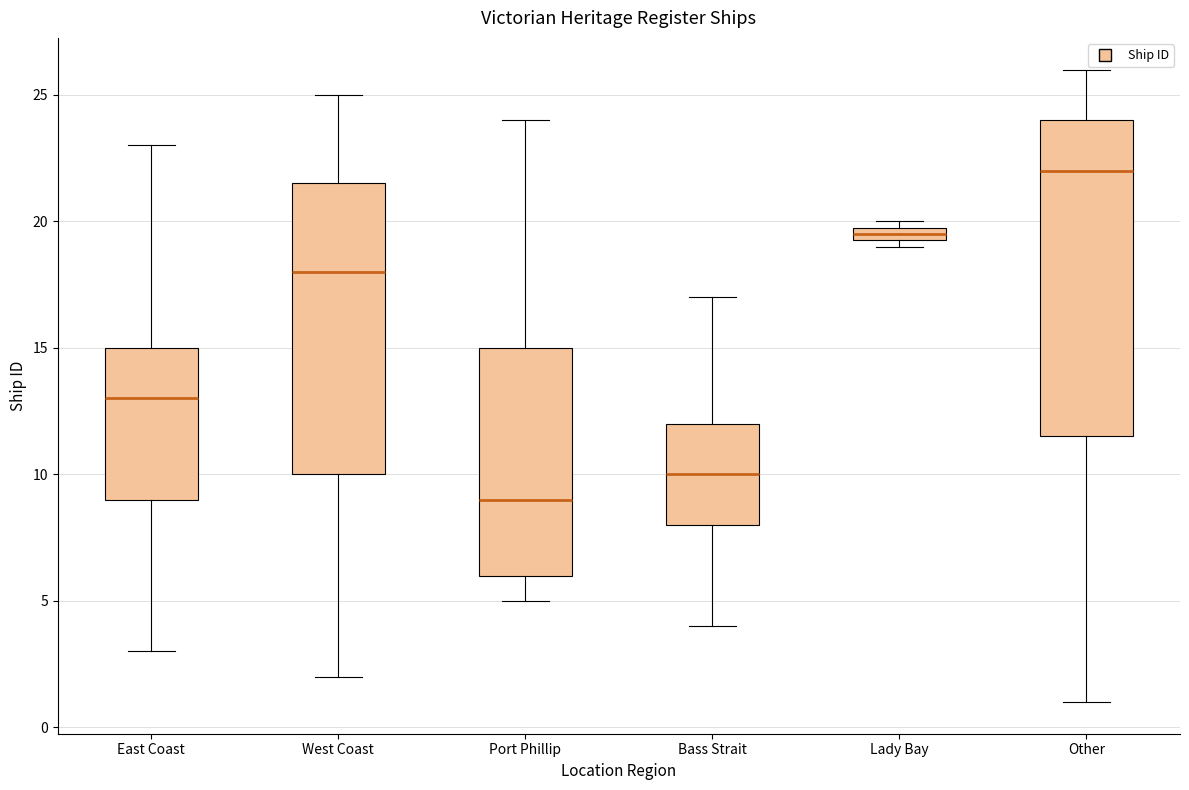

Which box's median line is the lowest?

Port Phillip